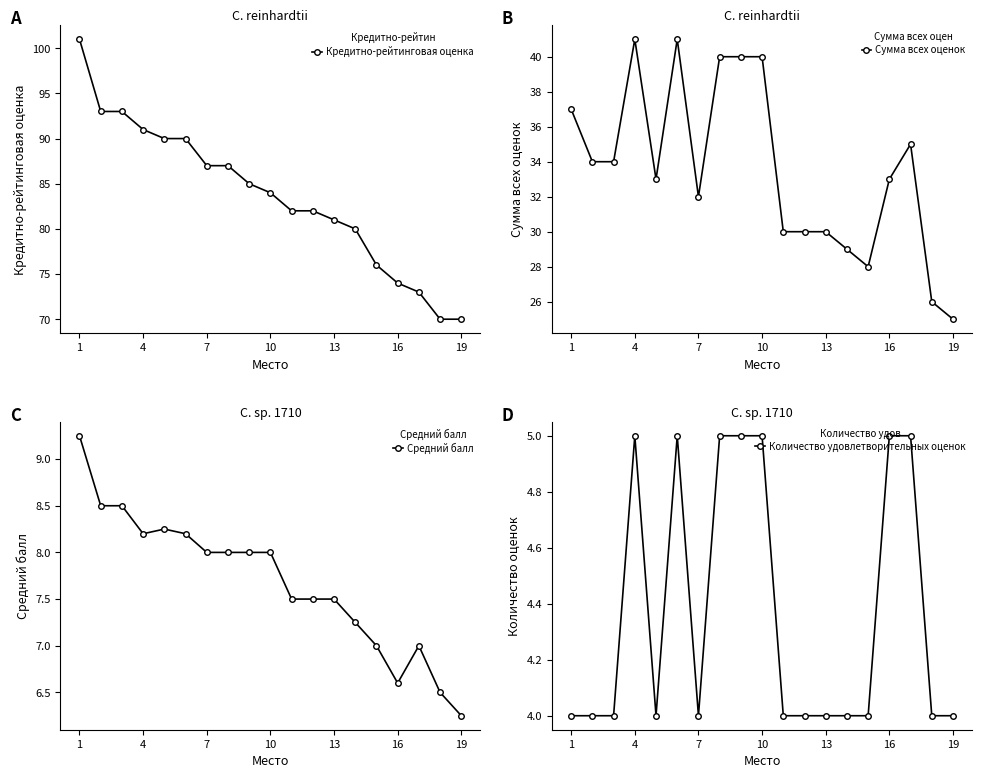

At which category is the sum across all series the highest?

1